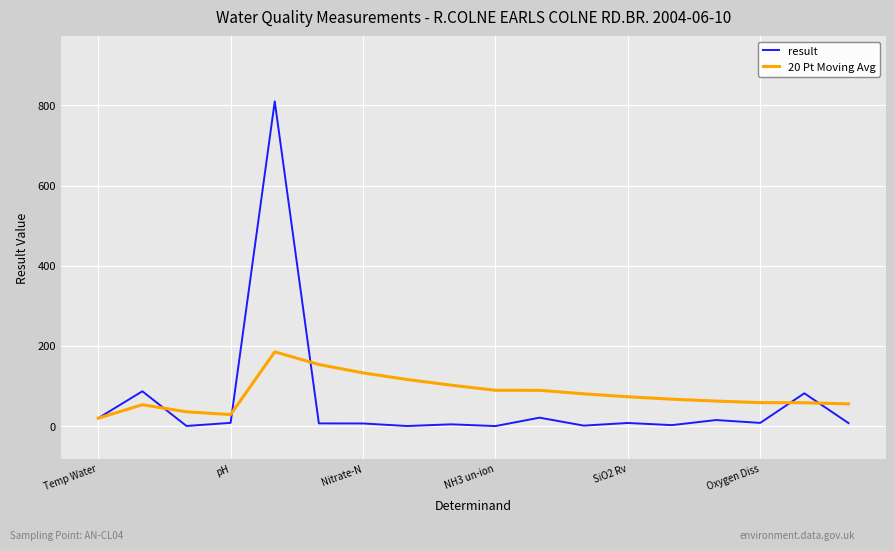

What is the highest value of the 20 Pt Moving Avg series?

185.2